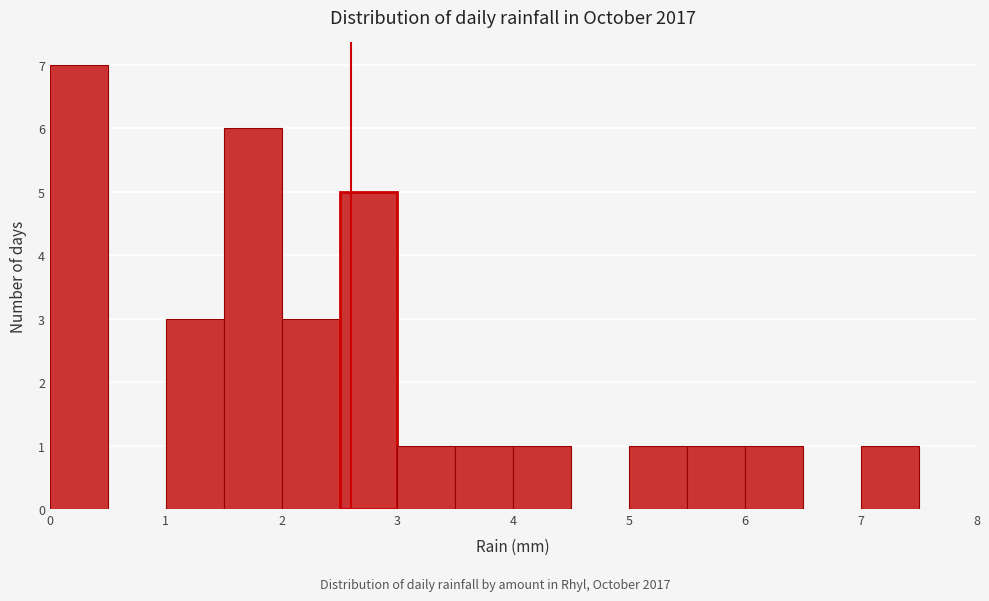

Over which range of the x-axis is the bar tallest?

0.0 to 0.5